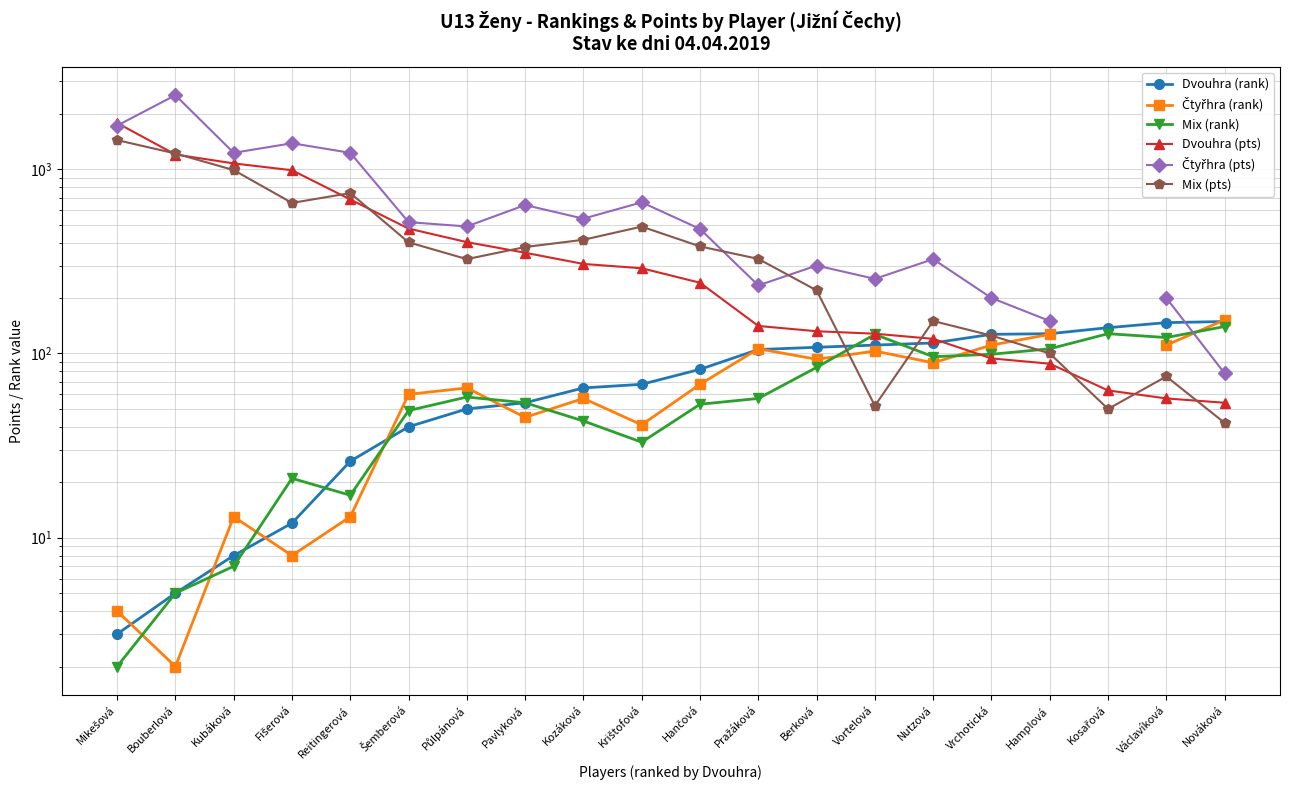

Where is the first local minimum for Čtyřhra (pts)?

Kubáková